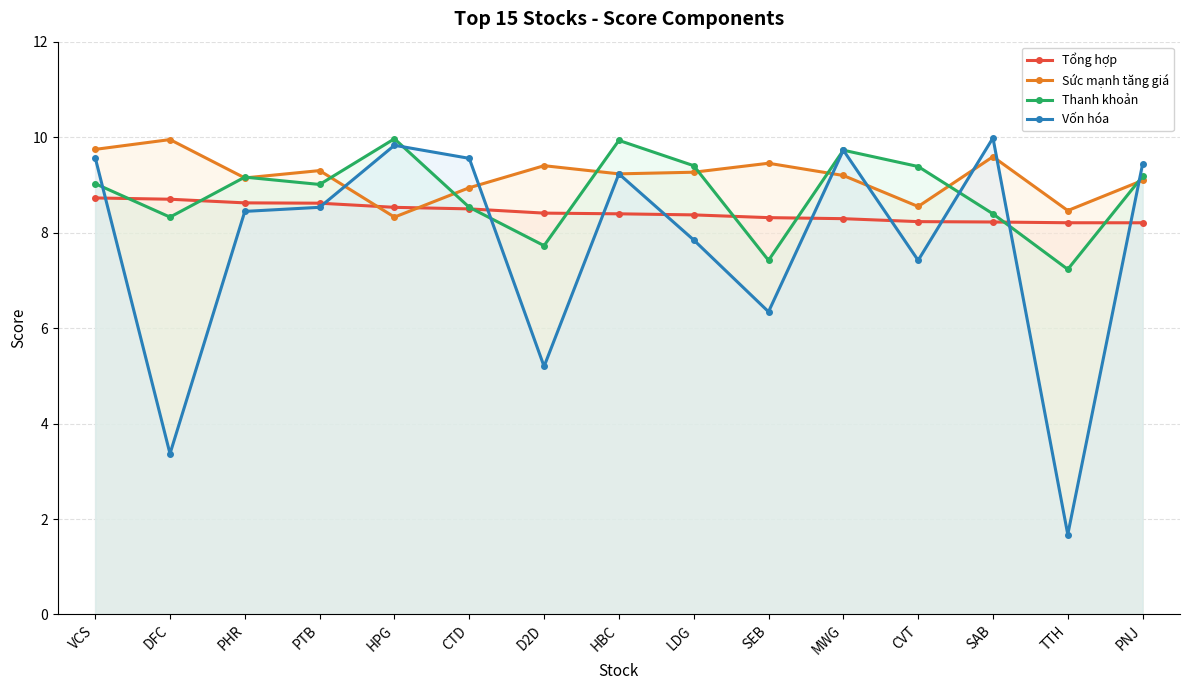

What is the label of the 11th point from the right?

HPG